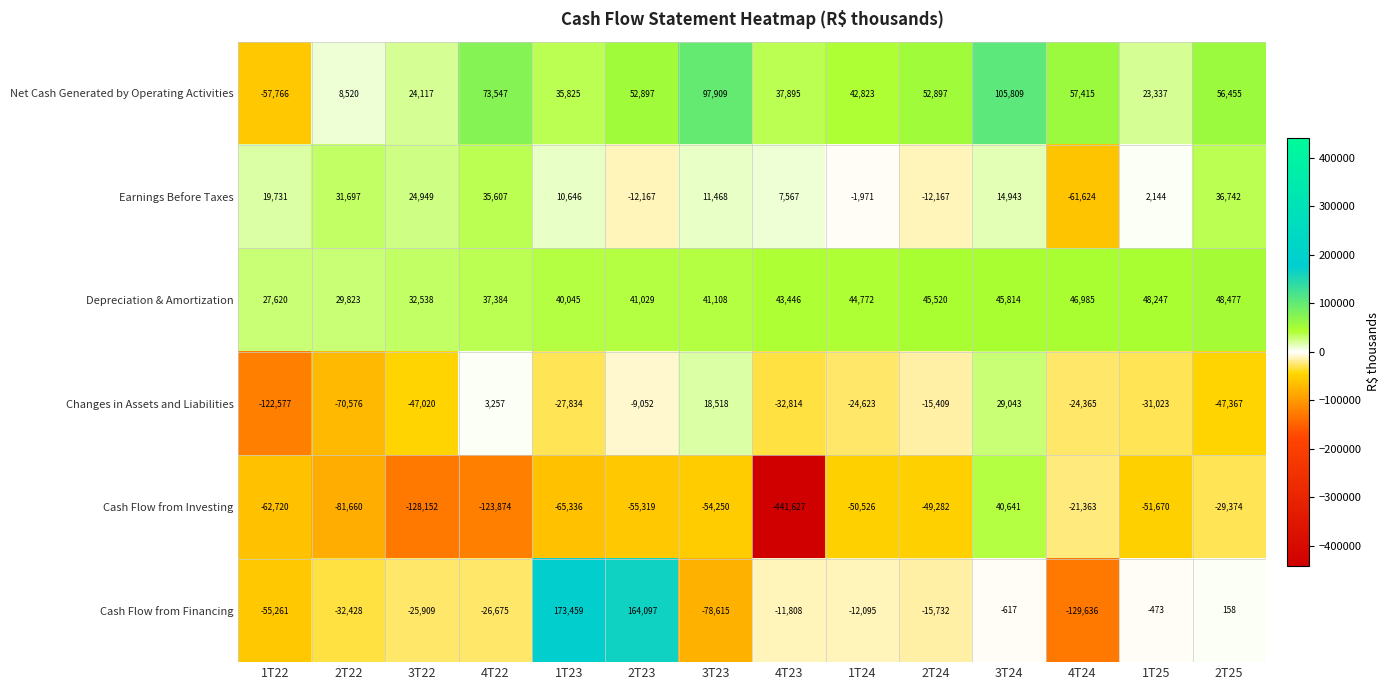

Which category has the lowest value across all series?

4T23